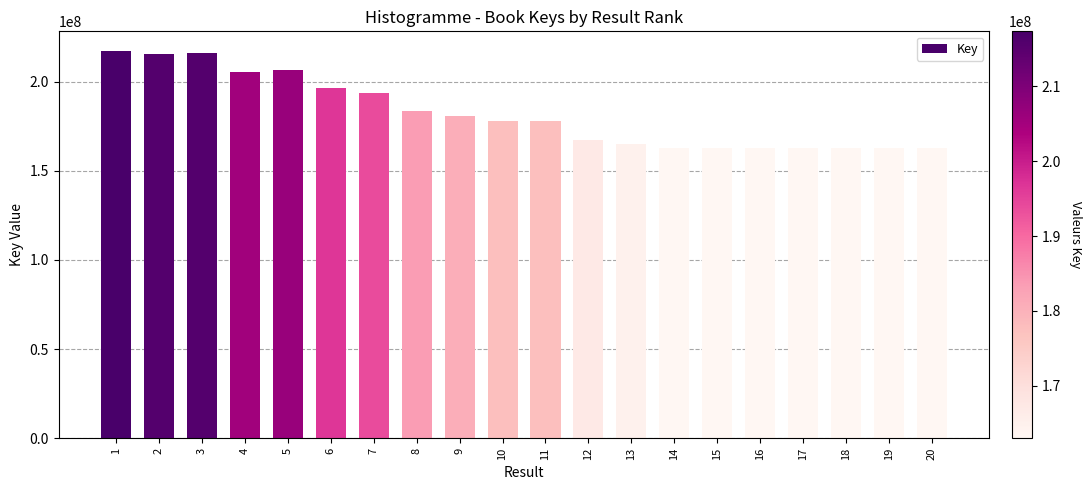

At which label is the value closest to 190158276?

7